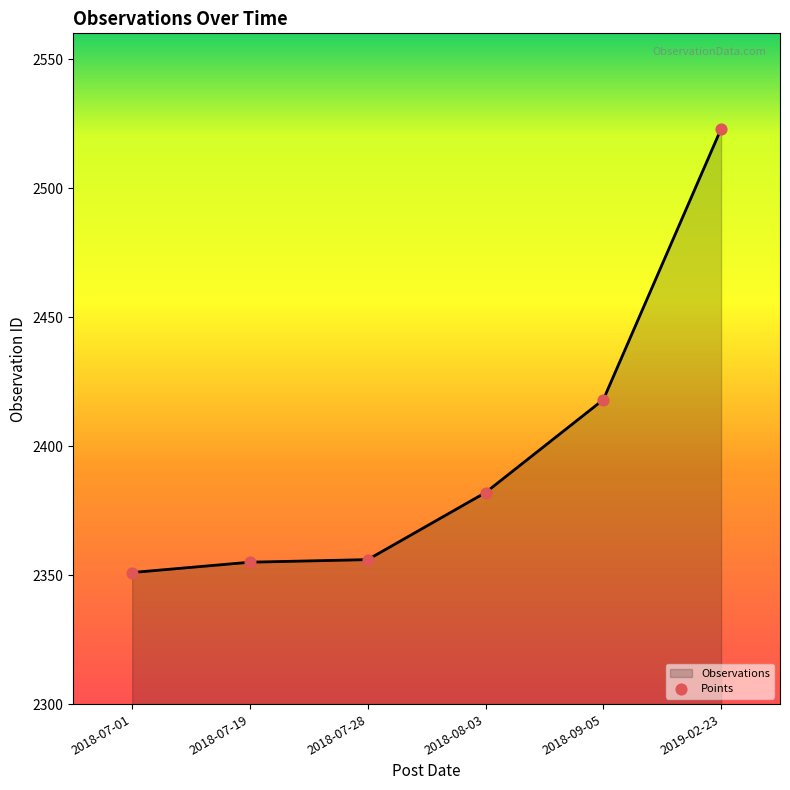

What is the change in value from 2018-07-01 to 2018-07-28?

+5